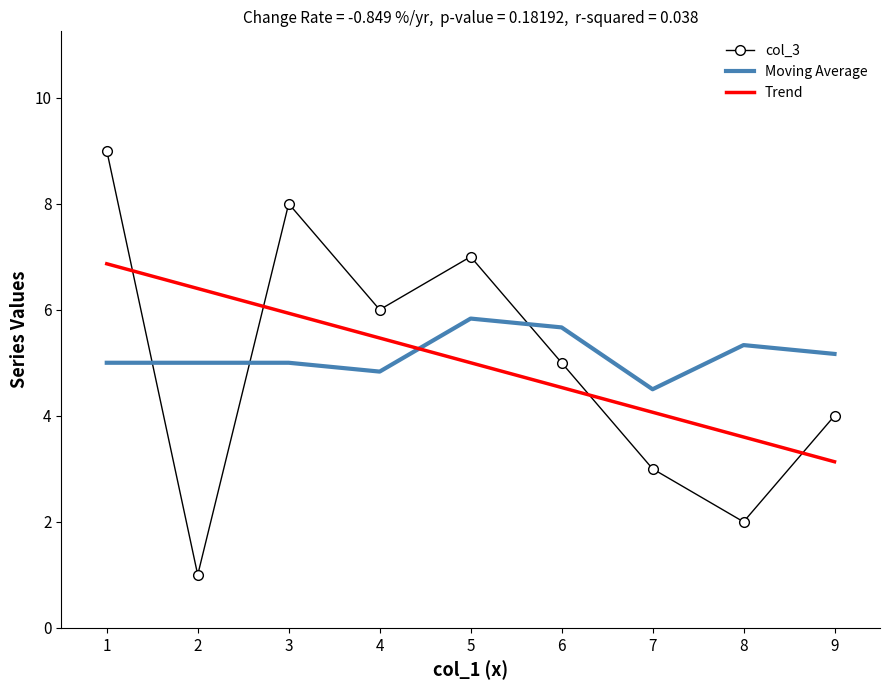

After their last crossing, which series has the higher values: col_3 or Trend?

col_3